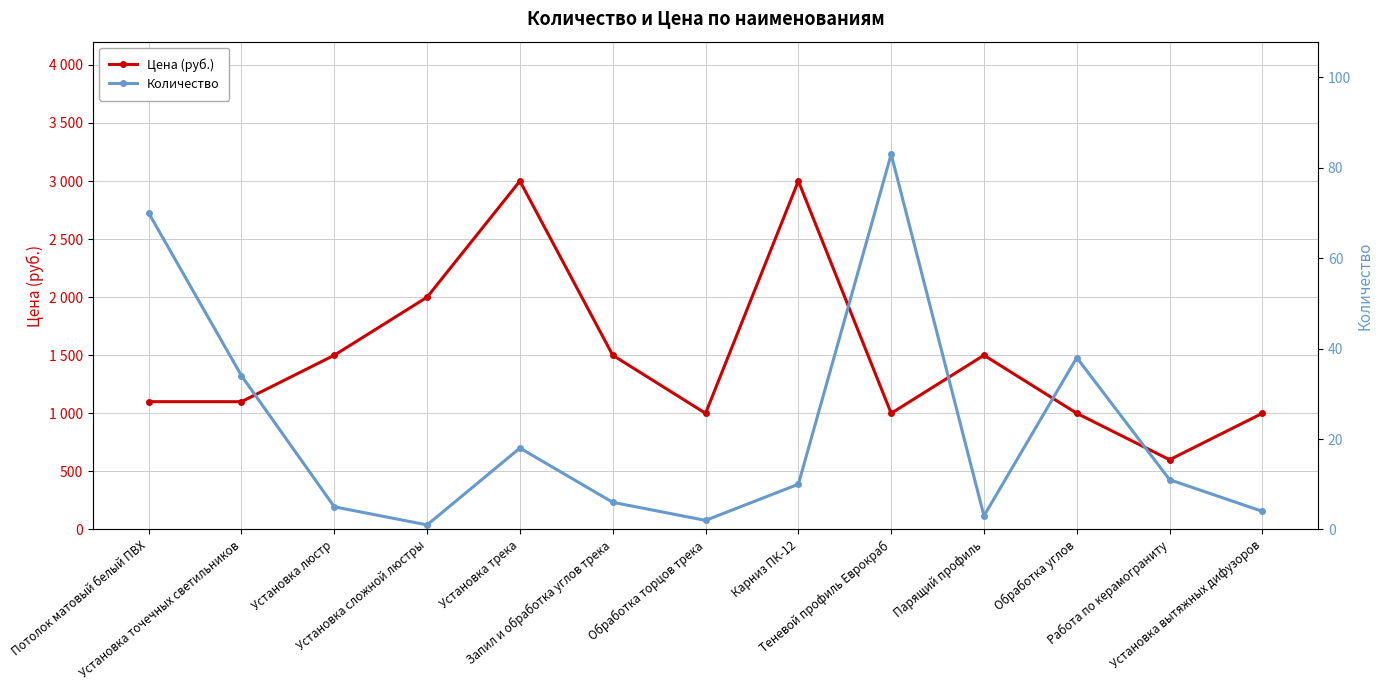

How many interior local valleys does the Цена (руб.) series have?

3